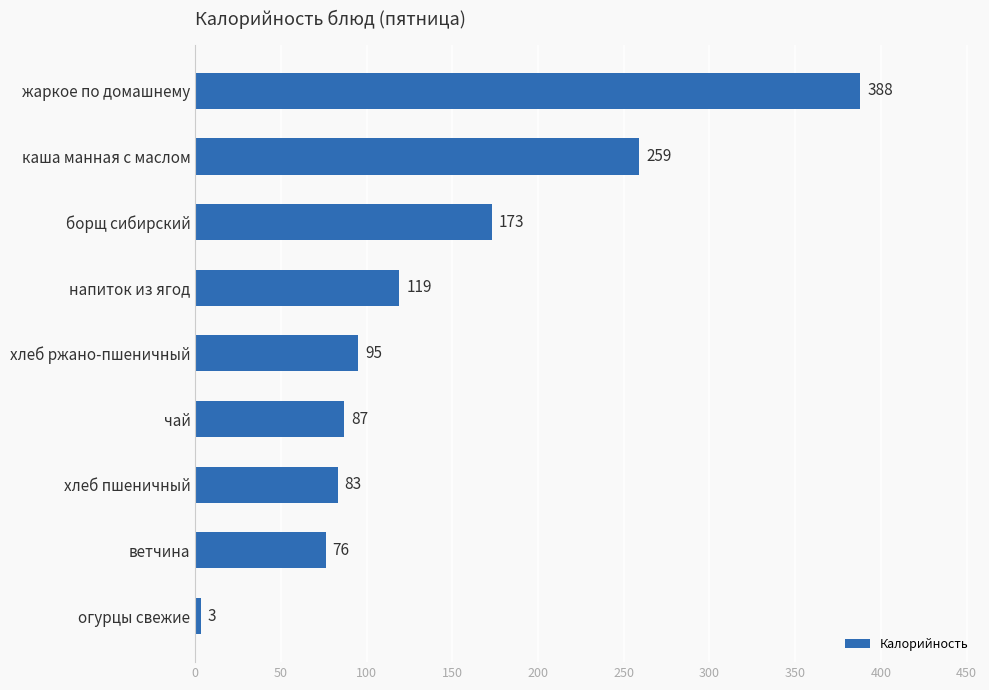

What is the change in value from ветчина to хлеб ржано-пшеничный?

+19